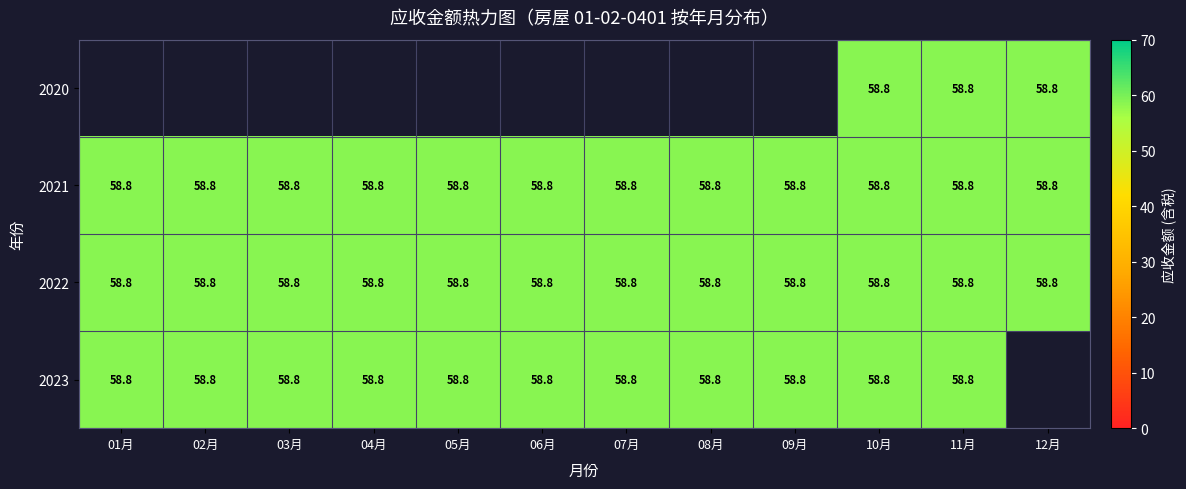

What is the average value of the 2022 series?

58.8